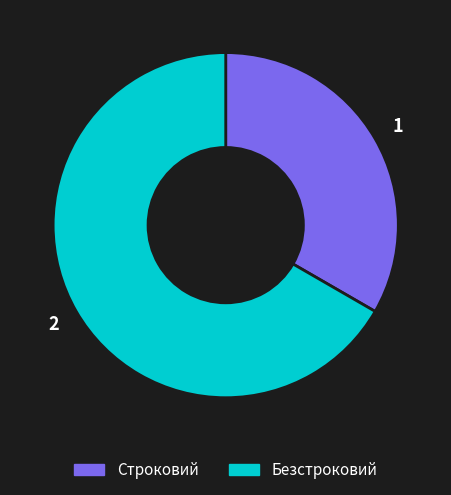

Rank the categories by value from highest to lowest.

Безстроковий, Строковий